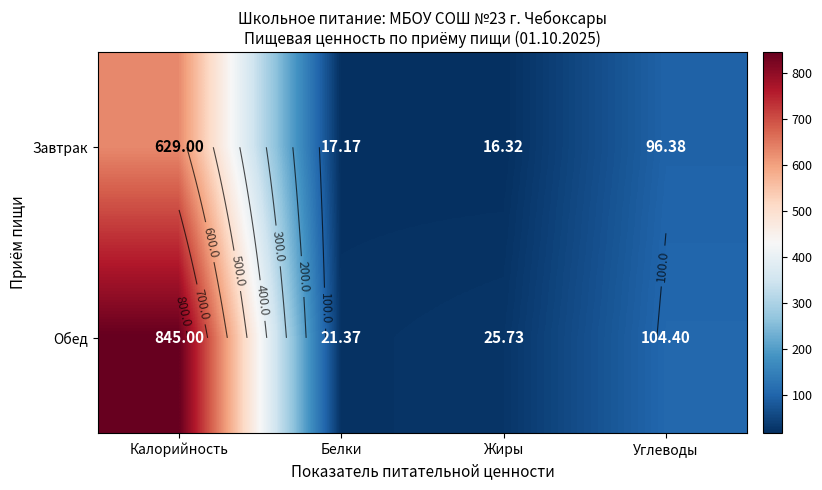

Is the value of Завтрак at Жиры greater than the value of Обед at Белки?

No